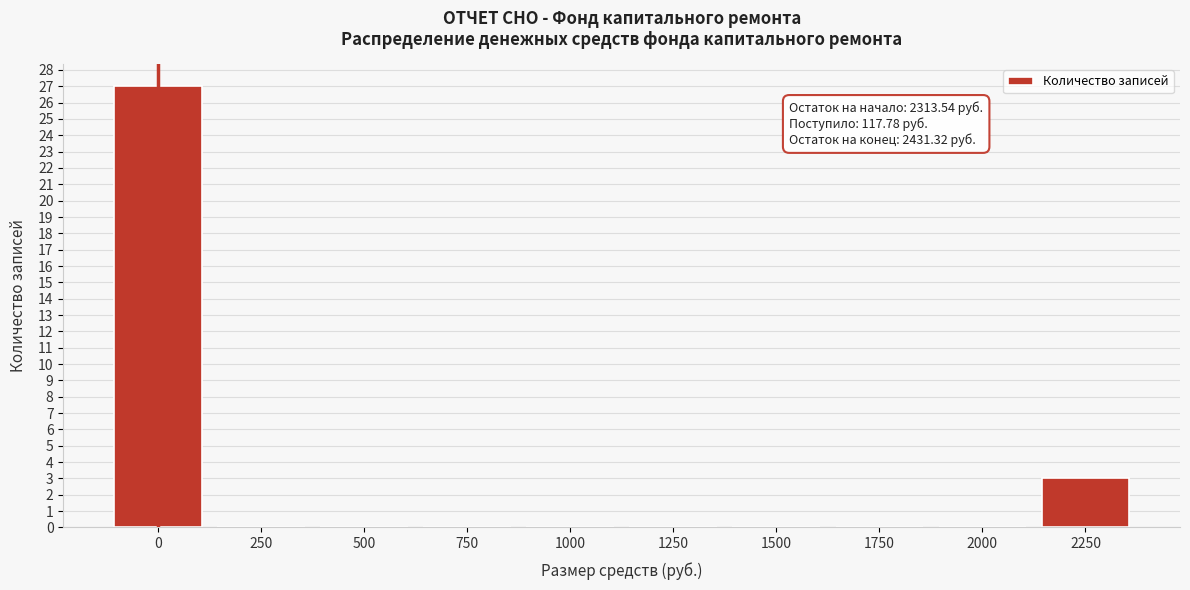

Reading left to right, what are all the values shown in this chart?

0=27	250=0	500=0	750=0	1000=0	1250=0	1500=0	1750=0	2000=0	2250=3